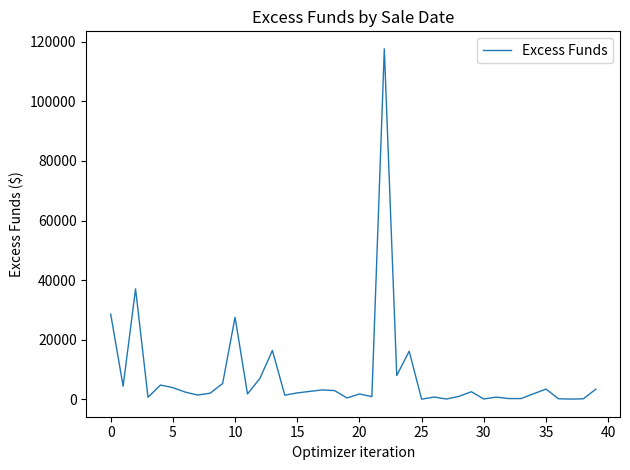

What is the difference between the maximum and minimum values?

117613.4